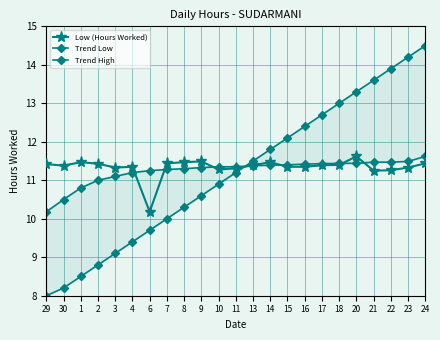

At which category does Low (Hours Worked) reach its first local valley?

30